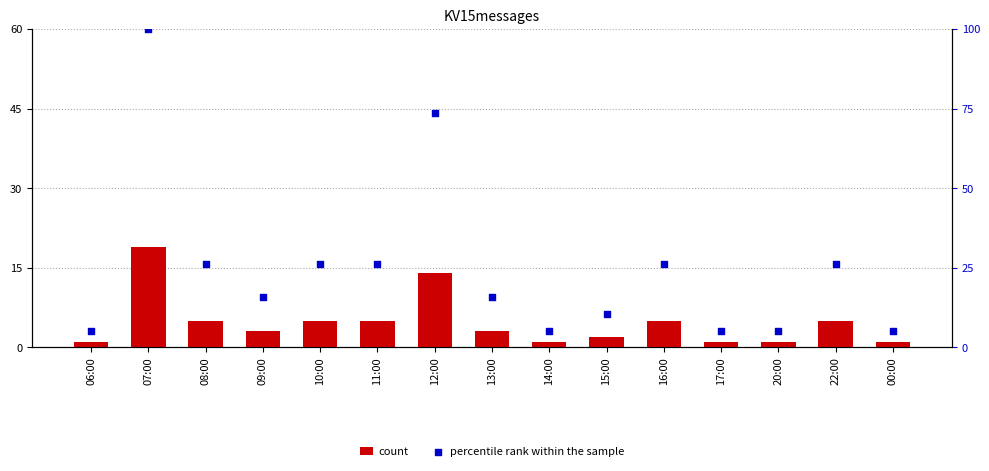

Which series has the largest total across all categories?

percentile rank within the sample